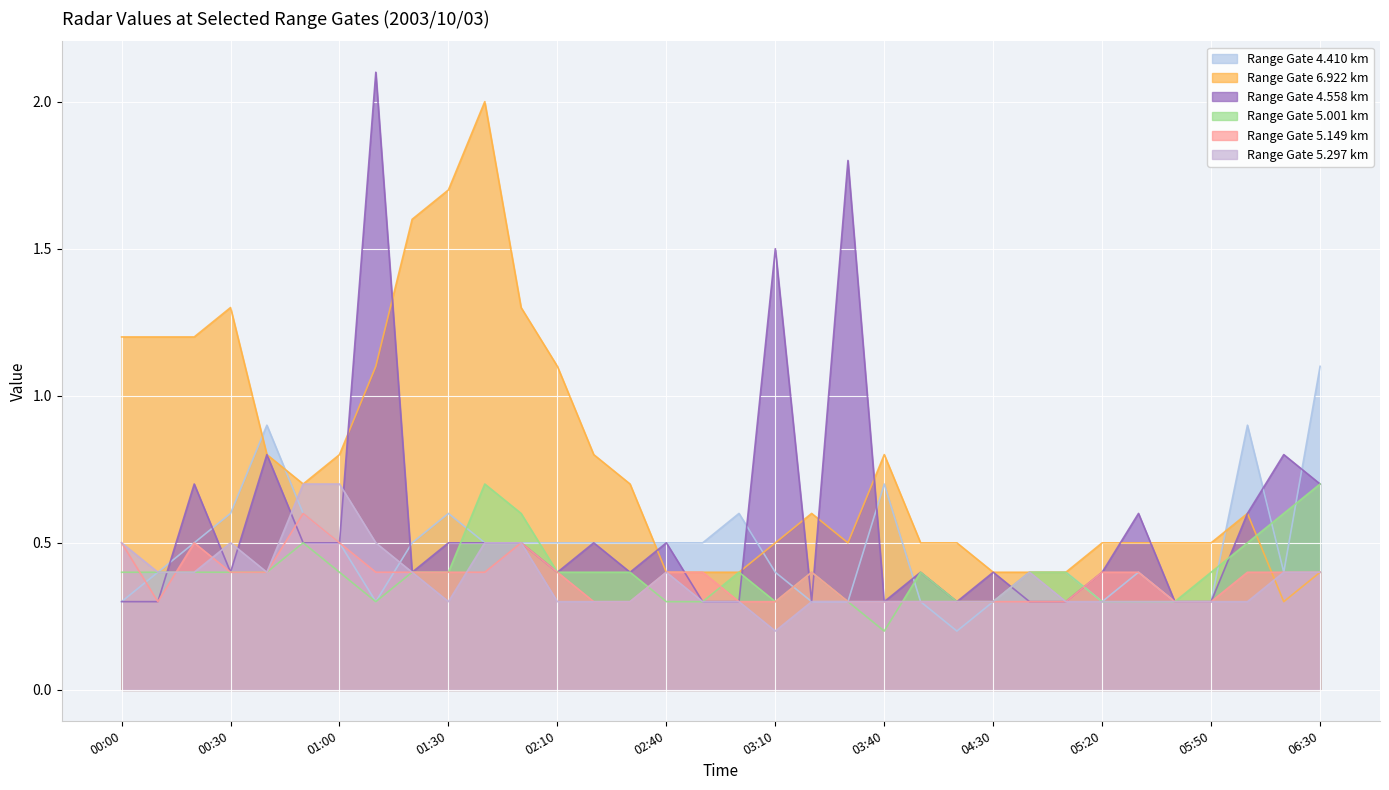

At which category does 5.001 reach its first local peak?

2003/10/03 00:50